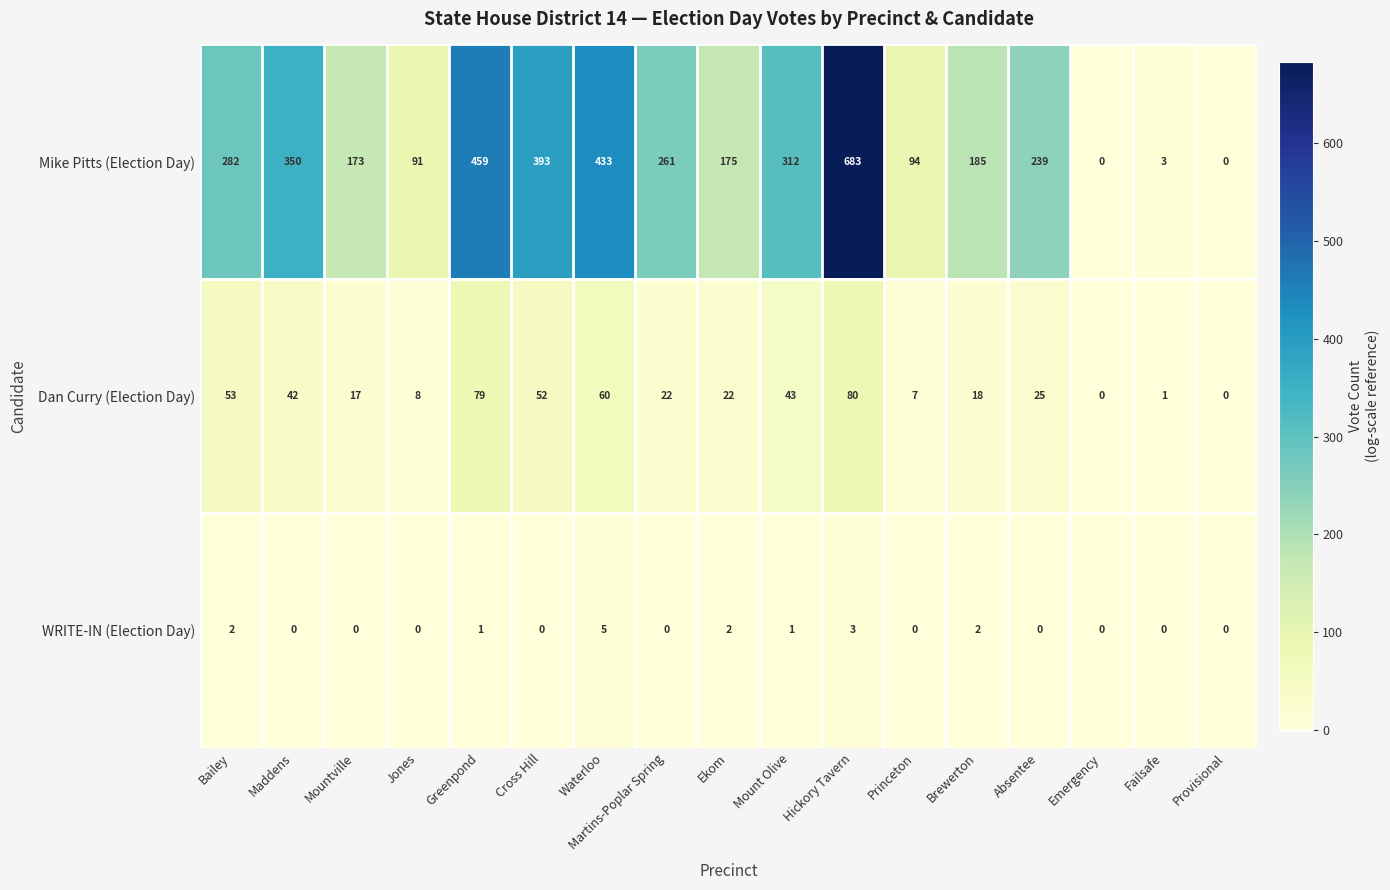

Where does the Dan Curry (Election Day) series first go above 22?

Bailey